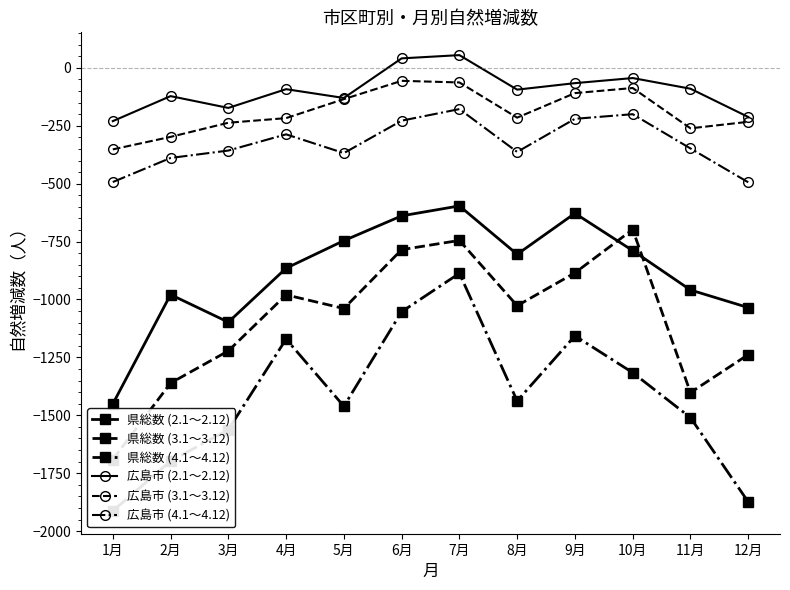

Is this an area chart (filled region under the line)?

No